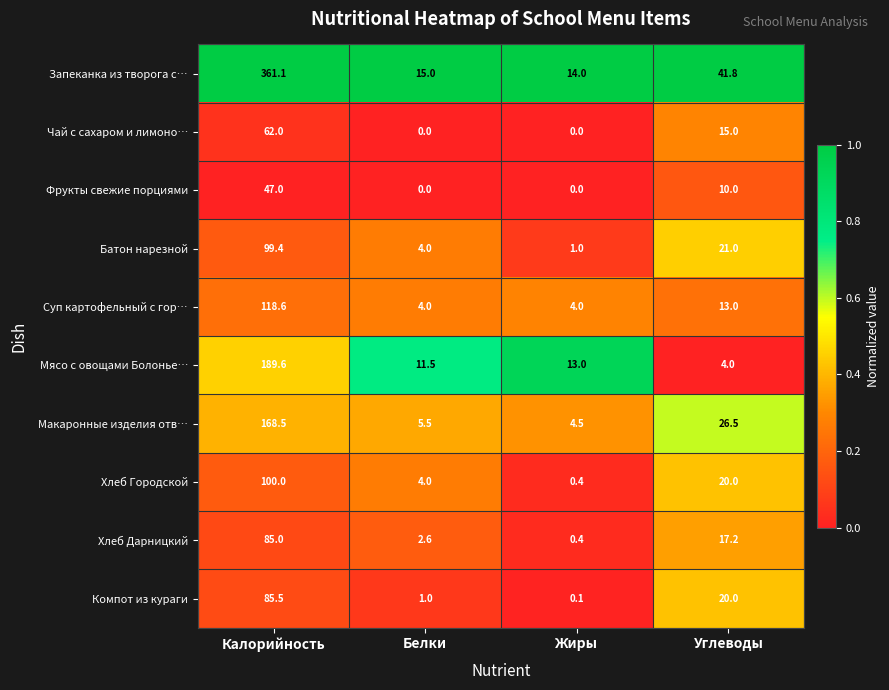

Rank the series by their maximum value, from highest to lowest.

Запеканка из творога с…, Мясо с овощами Болонье…, Макаронные изделия отв…, Суп картофельный с гор…, Хлеб Городской, Батон нарезной, Компот из кураги, Хлеб Дарницкий, Чай с сахаром и лимоно…, Фрукты свежие порциями